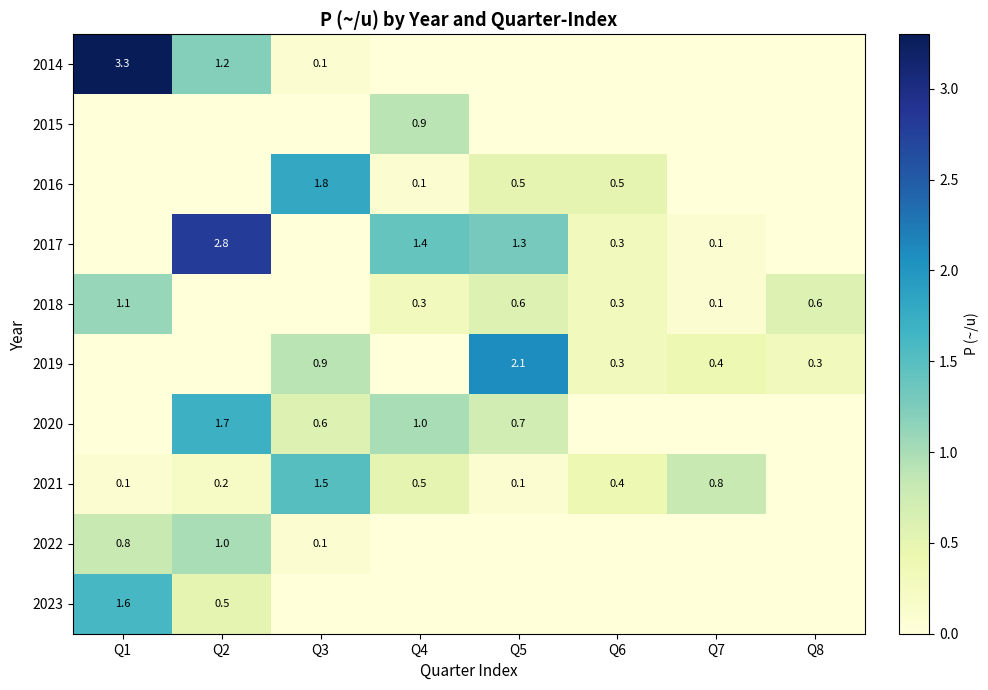

What is the sum of the 2018 values at Q6 and Q8?

0.9